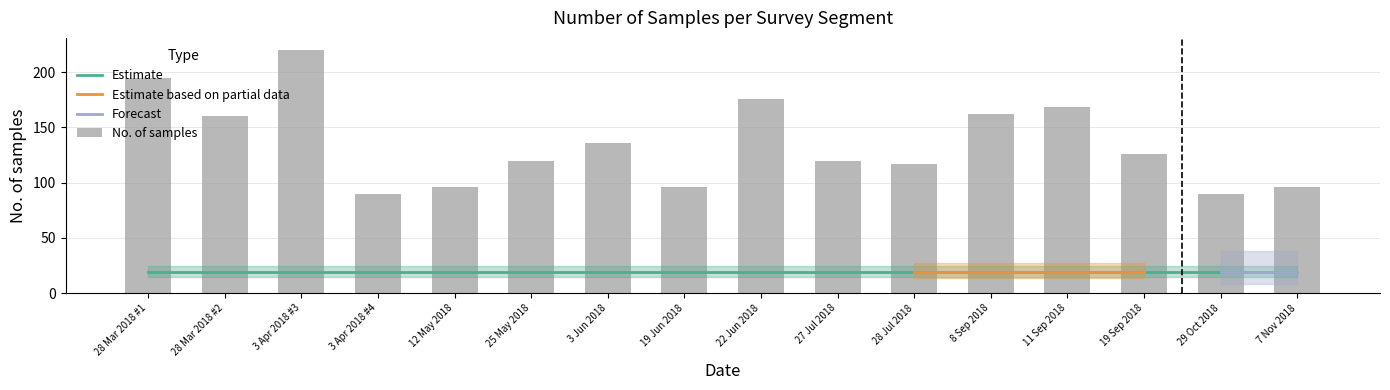

How many bars are there in total?

16